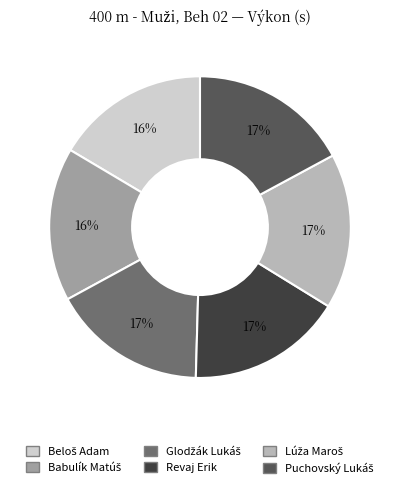

Is there any slice that represents more than half of the pie?

No